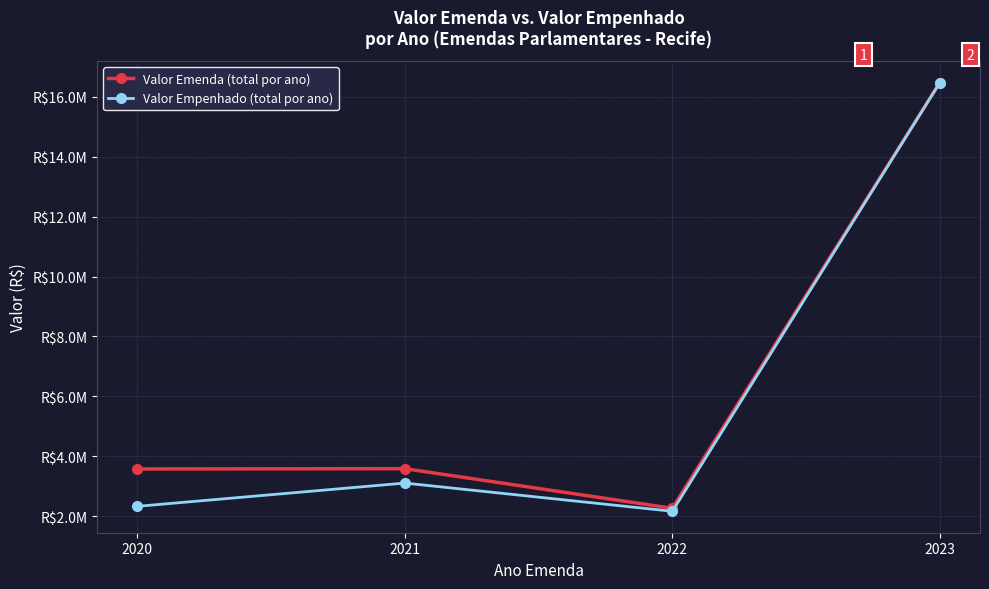

Does the chart have visible grid lines?

Yes